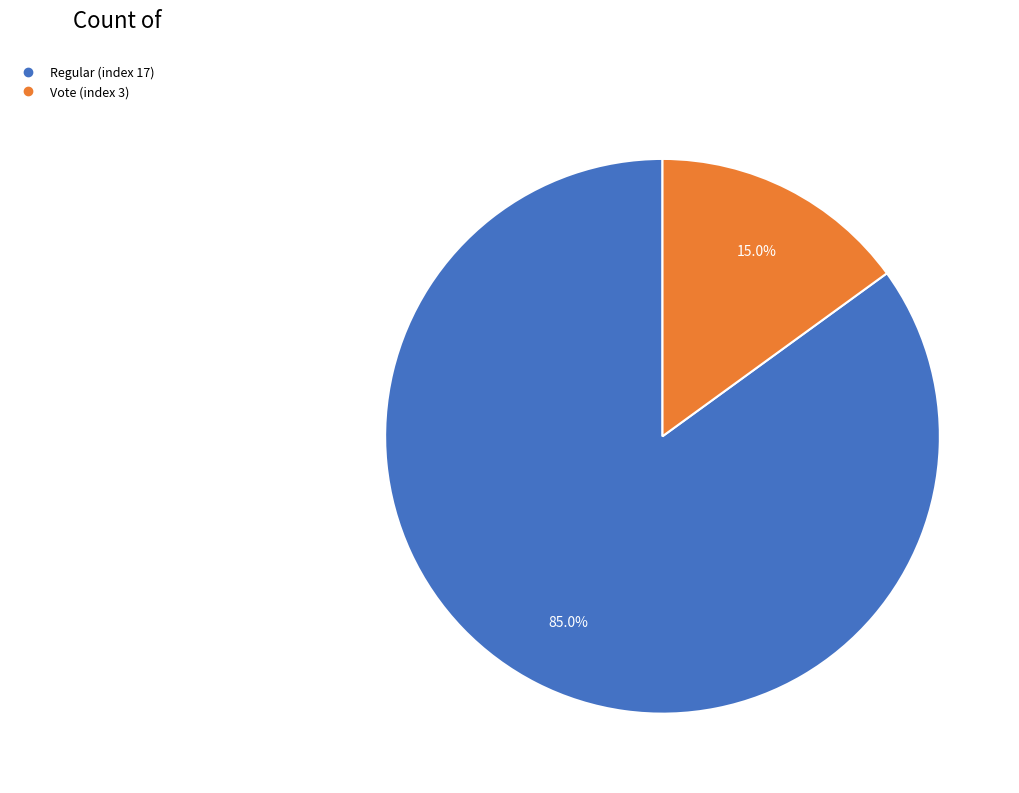

Does any single category account for the majority?

Yes